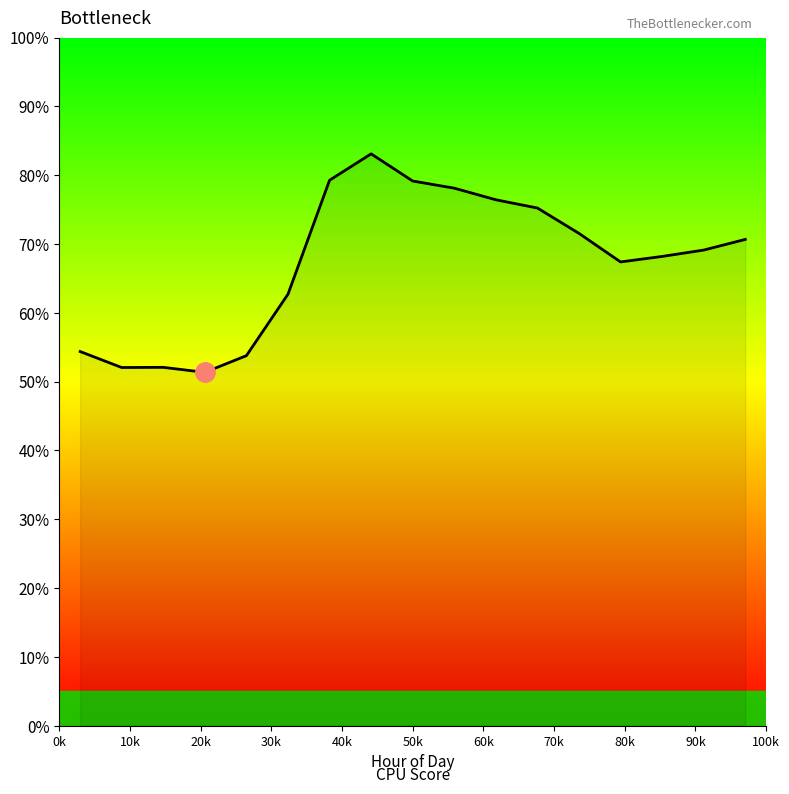

True or false: there are more than 0 points higher than both neighbors.

True